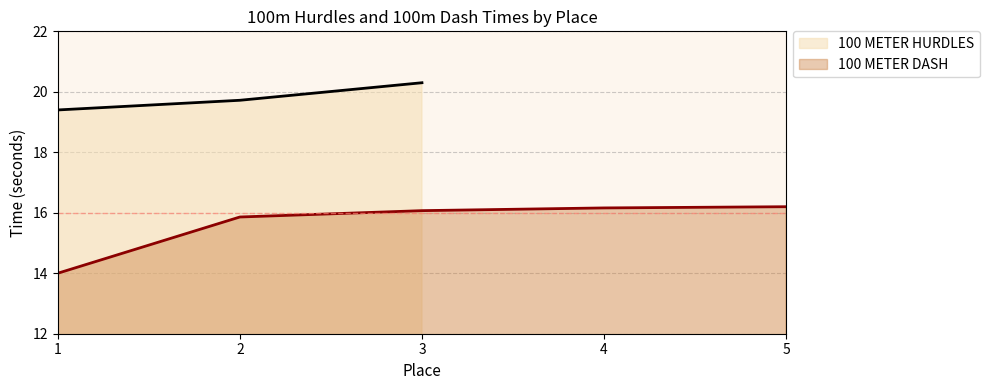

What is the sum of all values?

78.3